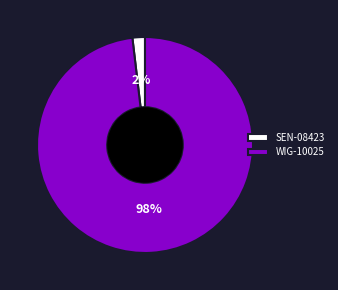

Is the sum of WIG-10025 and SEN-08423 greater than half?

Yes